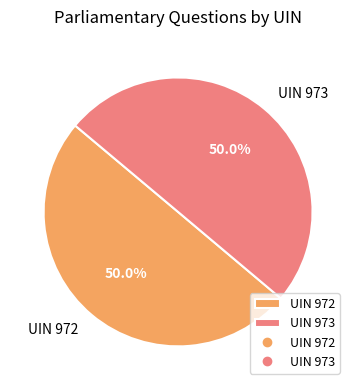

How much of the chart is everything except UIN 973?

50.0%